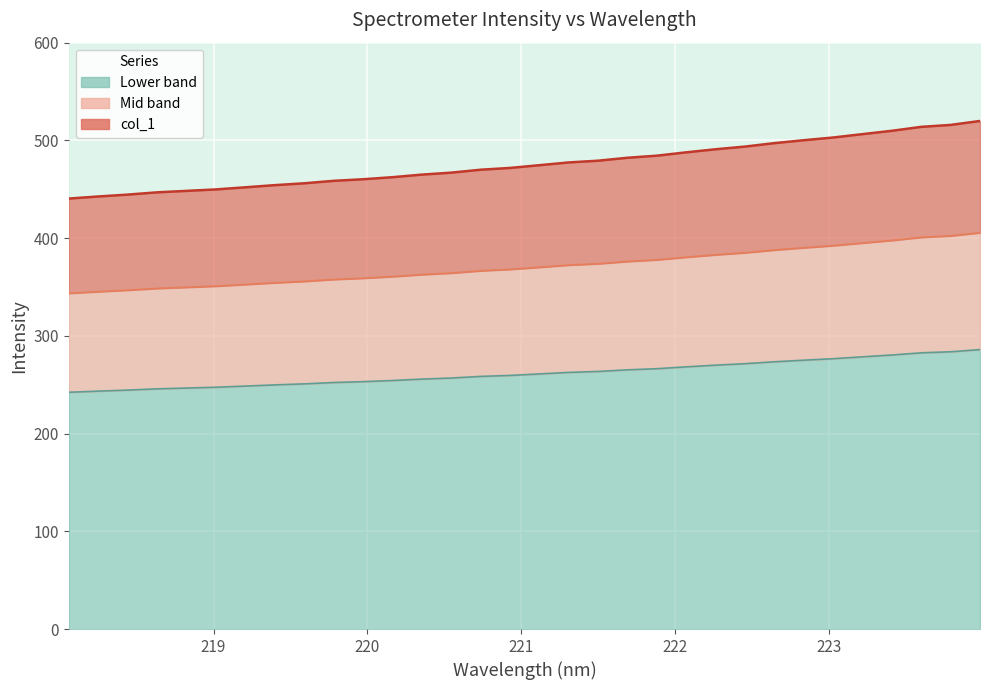

Reading right to left, extract all data points from this chart.

223.9802=519.9	223.7895=515.8	223.5987=513.9	223.408=509.8	223.2172=506.4	223.0264=503.0	222.8355=500.2	222.6447=497.2	222.4538=493.7	222.263=490.9	222.0721=487.8	221.8812=484.4	221.6902=482.2	221.4993=479.2	221.3083=477.5	221.1174=474.6	220.9264=471.8	220.7354=470.0	220.5444=467.0	220.3533=465.0	220.1623=462.3	219.9712=460.2	219.7801=458.6	219.589=456.1	219.3979=454.2	219.2067=452.0	219.0156=449.8	218.8244=448.3	218.6332=446.8	218.442=444.5	218.2508=442.6	218.0596=440.5